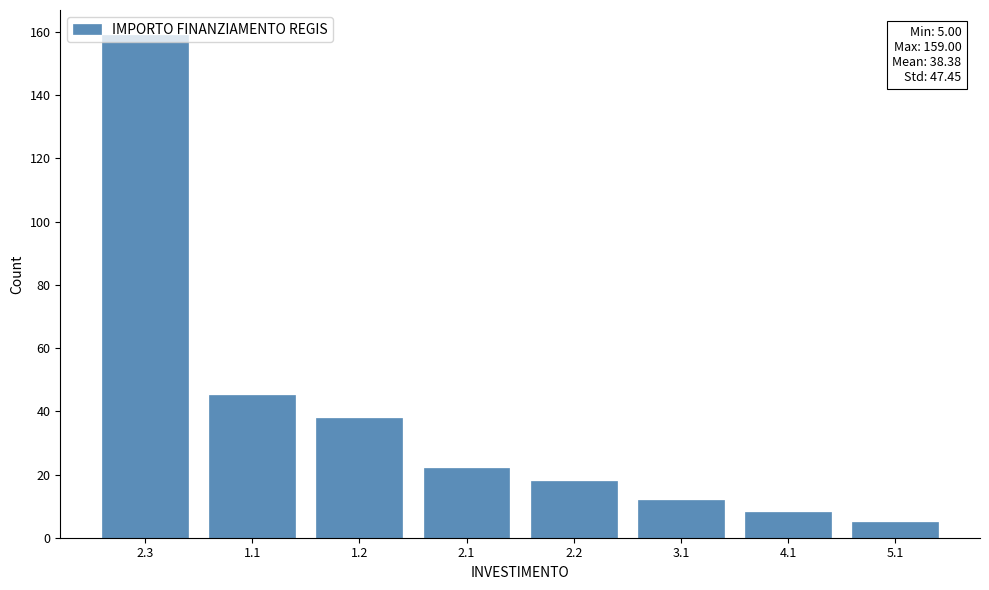

Approximately how many times larger is the value at 2.3 compared to 4.1?

19.9